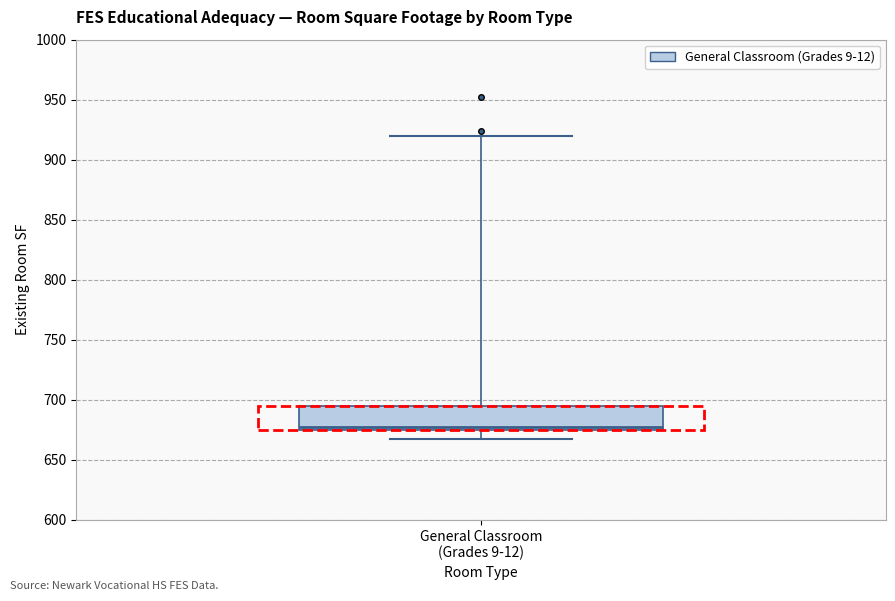

Transcribe this box plot: give where the median line is, the range the box spans, and where the two whiskers end, as read against the y-axis. The values are not printed on the chart, so give them approximately, as read against the axis.

median 675 (just above the box's lower edge), box 675 to 695, whiskers 665 to 920